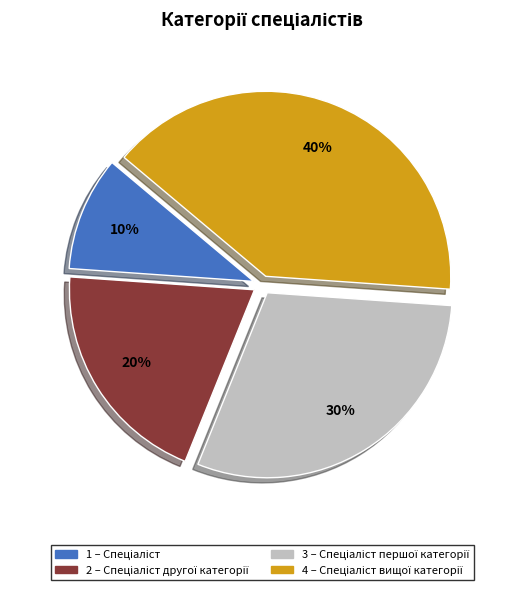

To the nearest percent, what is the difference between the largest and smallest slice percentages?

30%